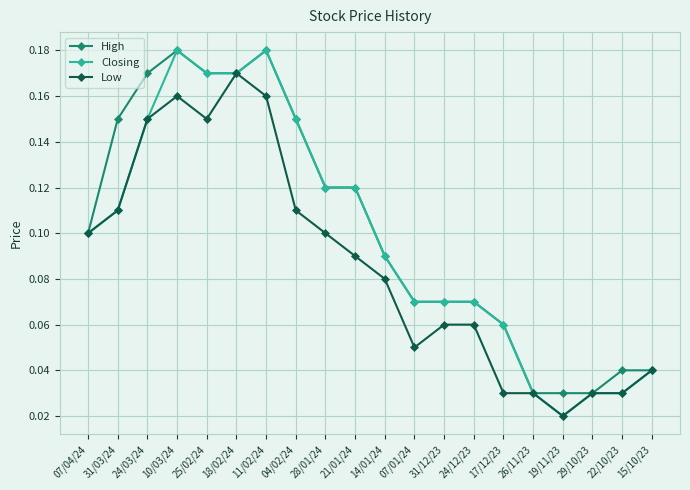

Which series has the largest range (max minus min)?

Closing